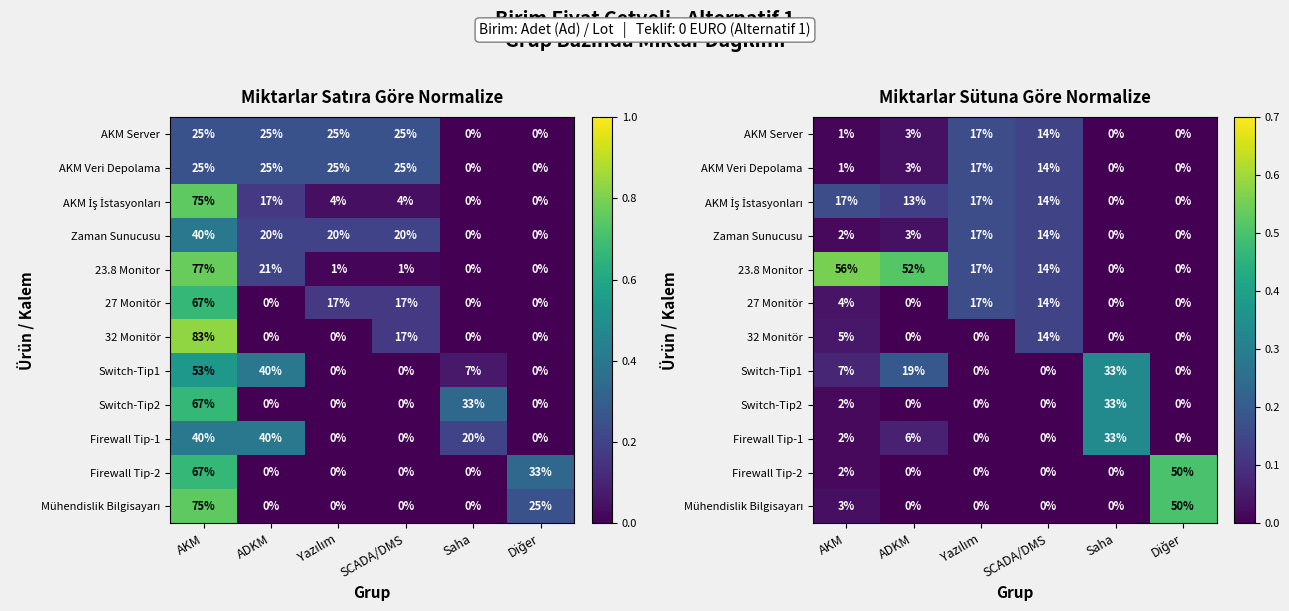

True or false: Zaman Sunucusu has a value of 0.1 at SCADA/DMS.

False